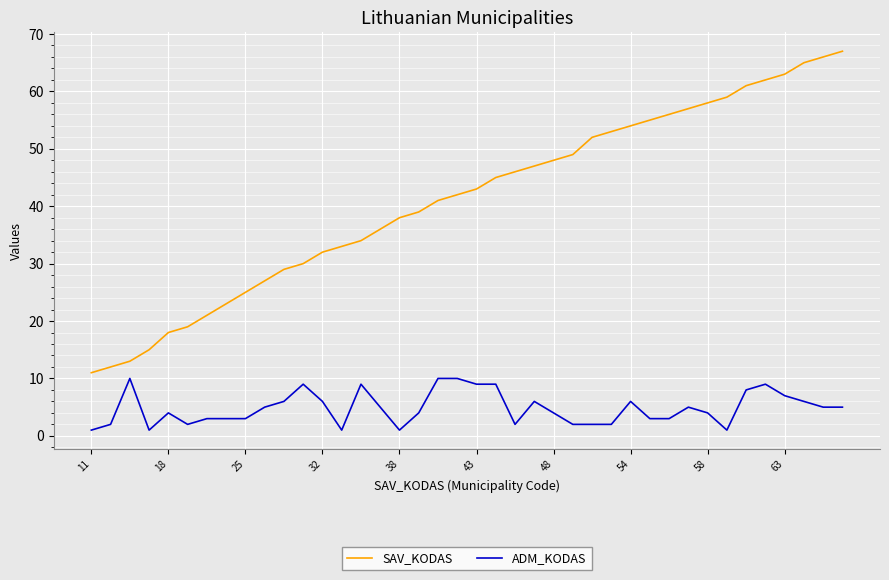

Which series has the largest total across all categories?

SAV_KODAS